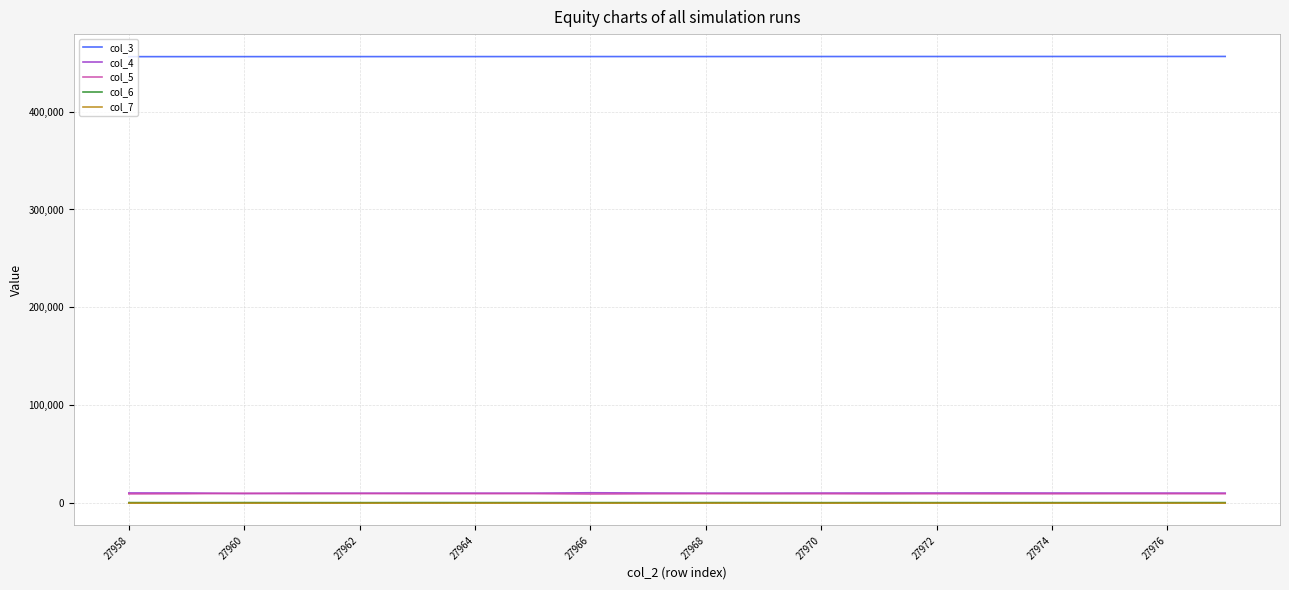

How many categories are shown in the chart?

20